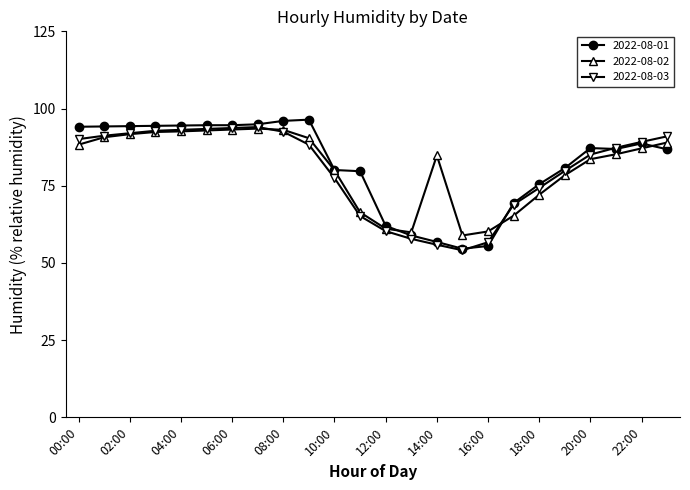

How many lines are shown in the chart?

3